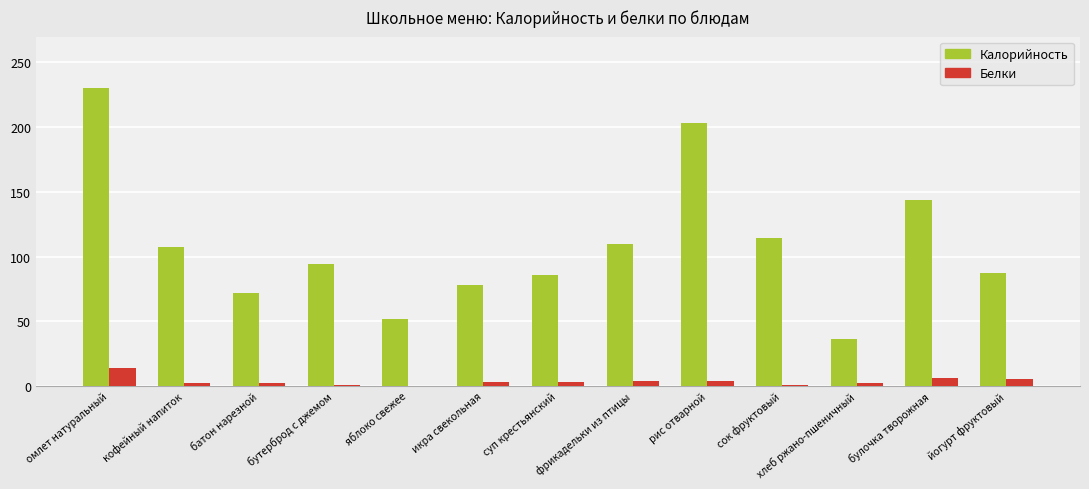

What is the spread (max minus min) of values at суп крестьянский?

83